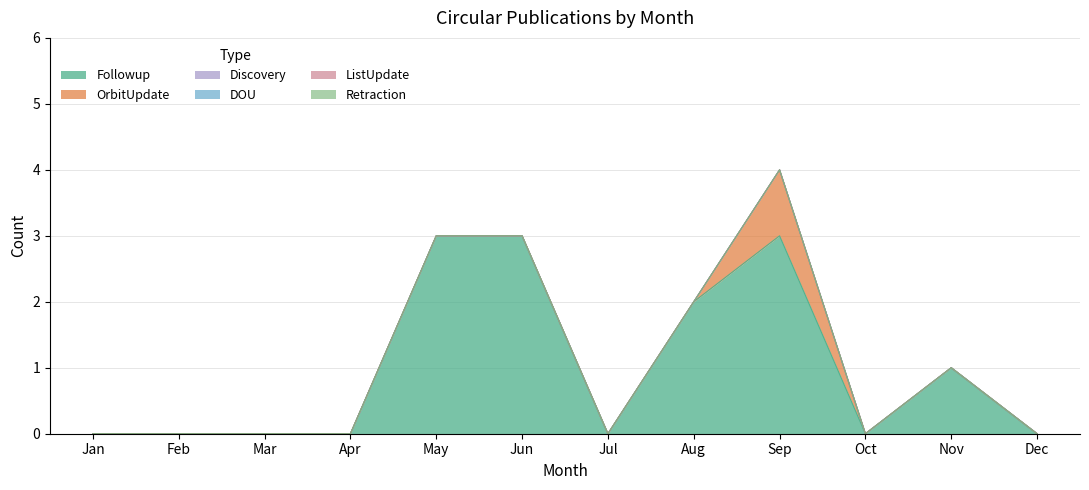

How many distinct data groups are displayed?

6